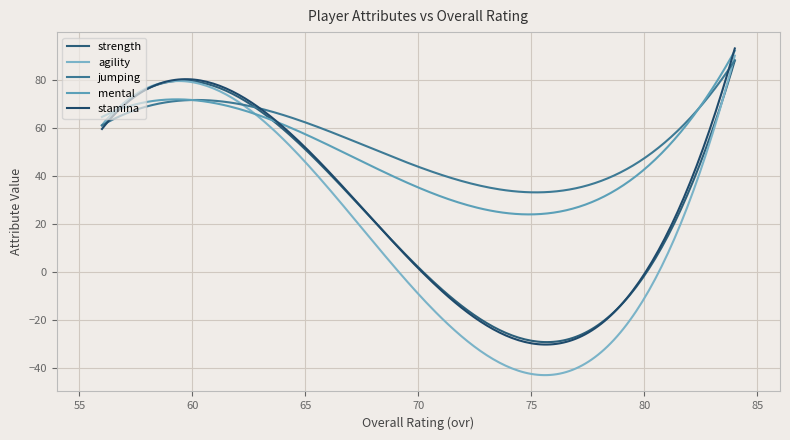

How many lines are shown in the chart?

5